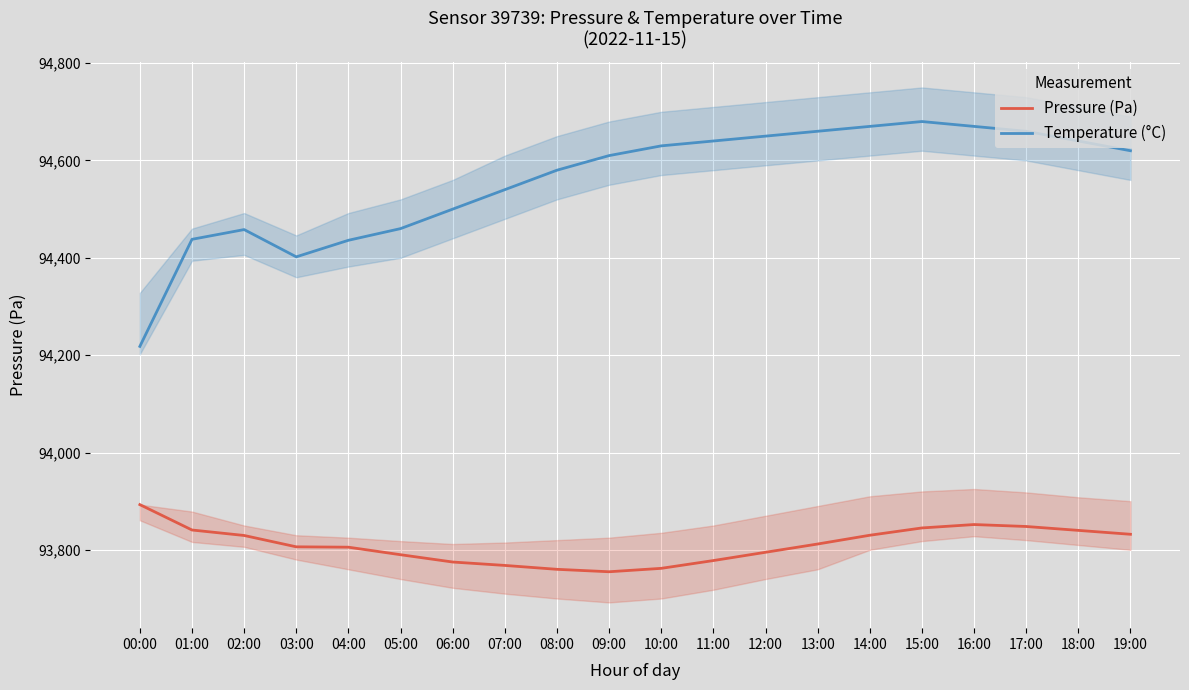

Reading right to left, what are all the values shown in this chart?

Pressure (Pa): 93832.0	93840.0	93848.0	93852.0	93845.0	93830.0	93812.0	93795.0	93778.0	93762.0	93755.0	93760.0	93768.0	93775.0	93790.0	93805.5	93806.2	93829.5	93840.8	93892.9
Temperature (°C): 94620.0	94640.0	94660.0	94670.0	94680.0	94670.0	94660.0	94650.0	94640.0	94630.0	94610.0	94580.0	94540.0	94500.0	94460.0	94436.0	94402.0	94458.0	94438.0	94218.0